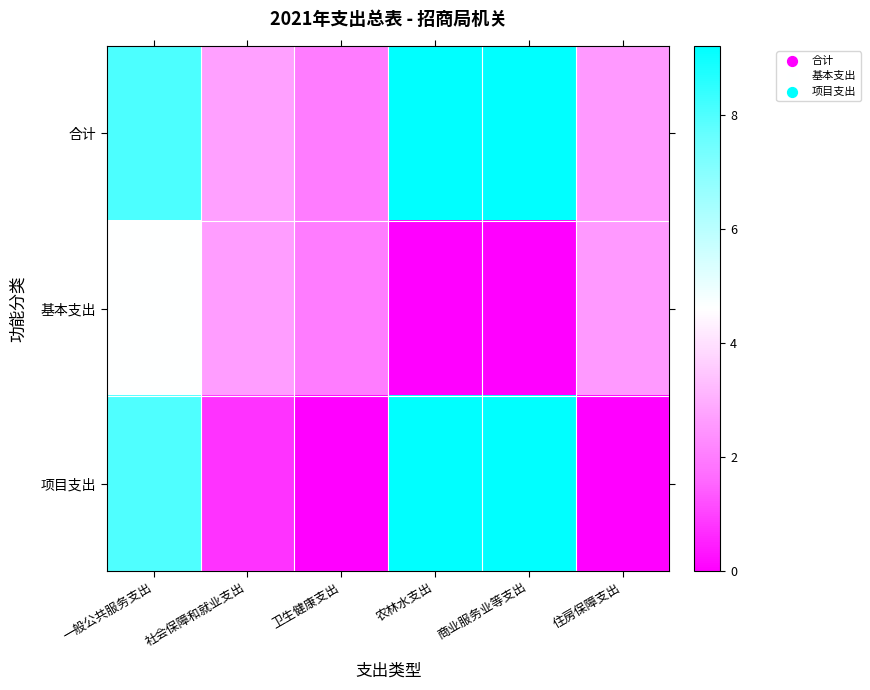

Which label corresponds to the smallest value in the chart?

农林水支出